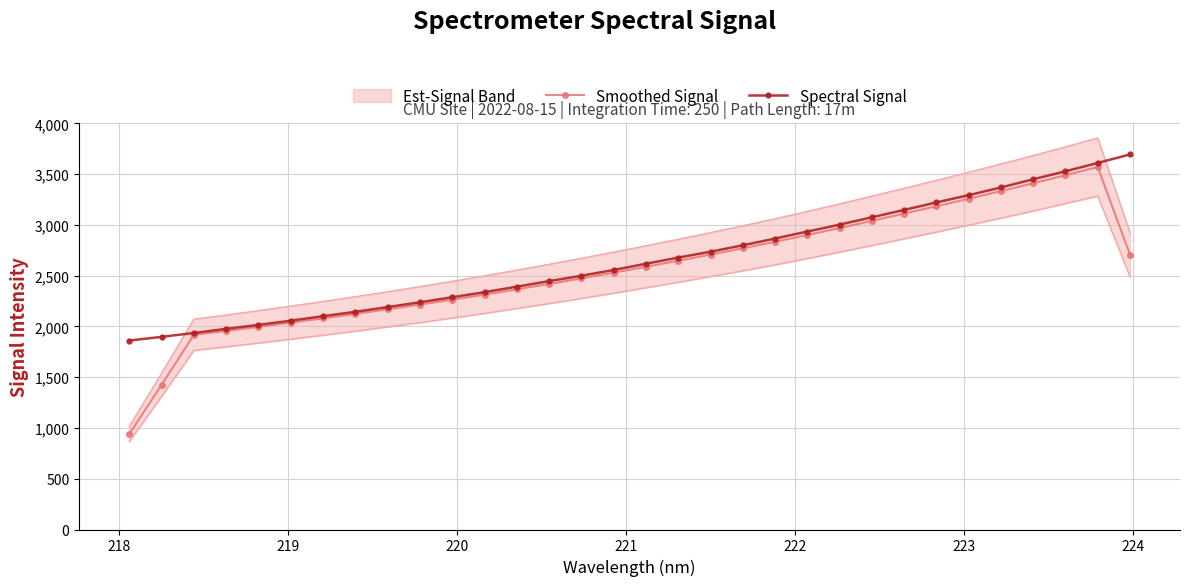

True or false: Spectral Signal and Smoothed Signal intersect in this chart.

False